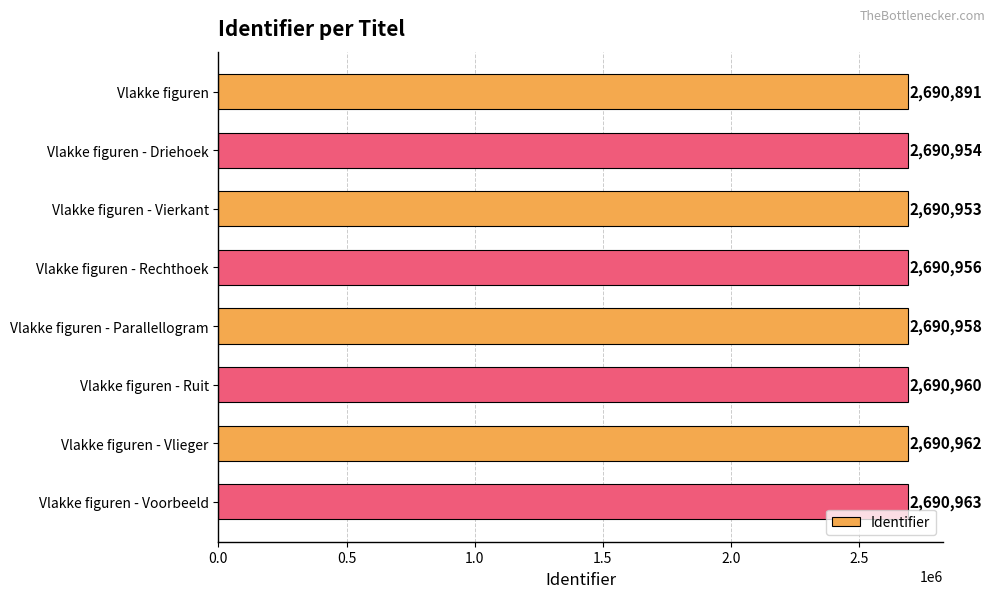

What is the ratio of the value at Vlakke figuren - Rechthoek to the value at Vlakke figuren?

1.0